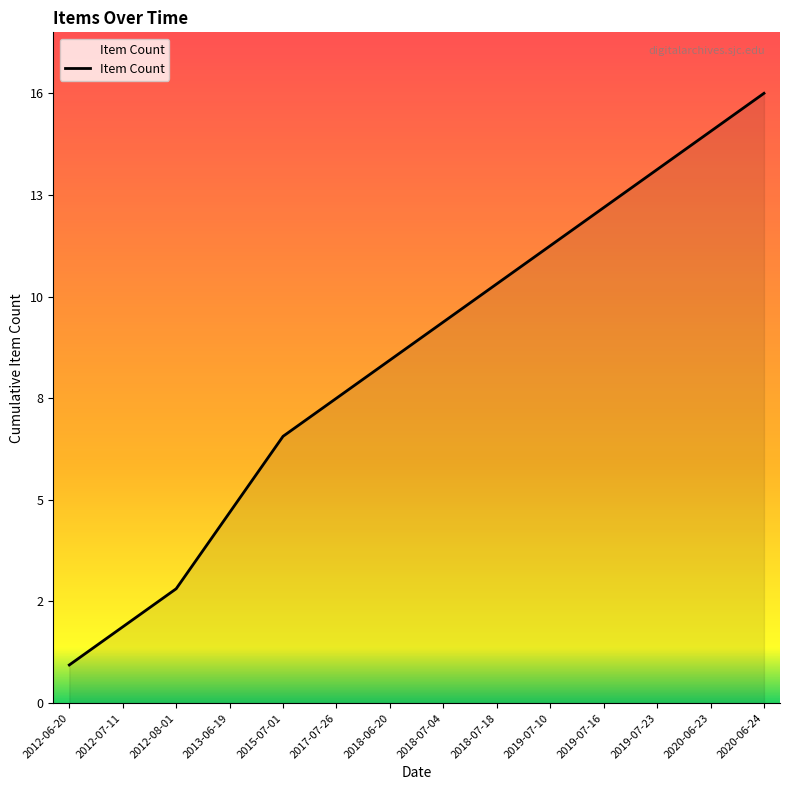

Is this an area chart (filled region under the line)?

Yes